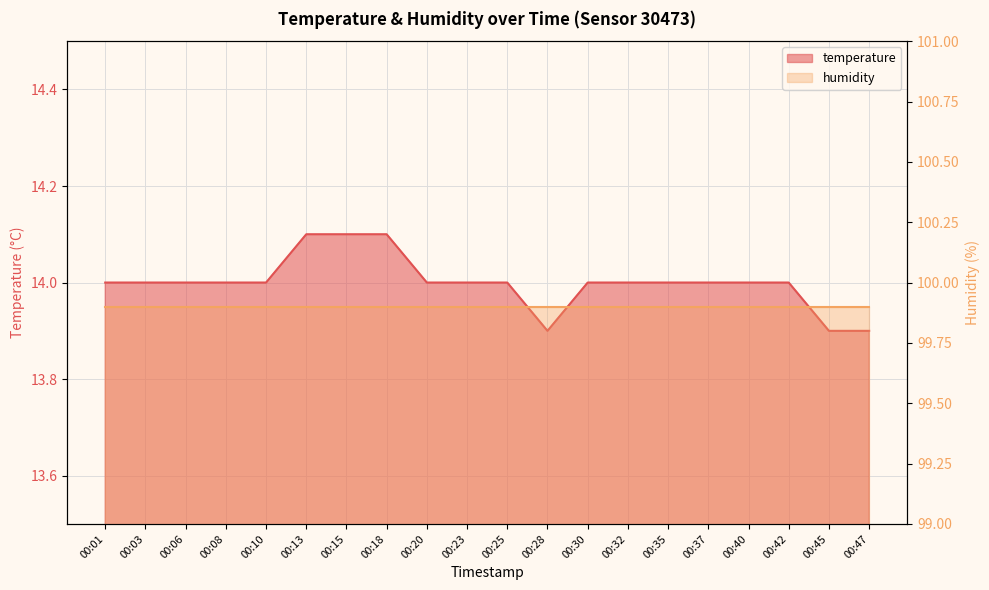

What is the difference between the second highest and minimum values?

0.2